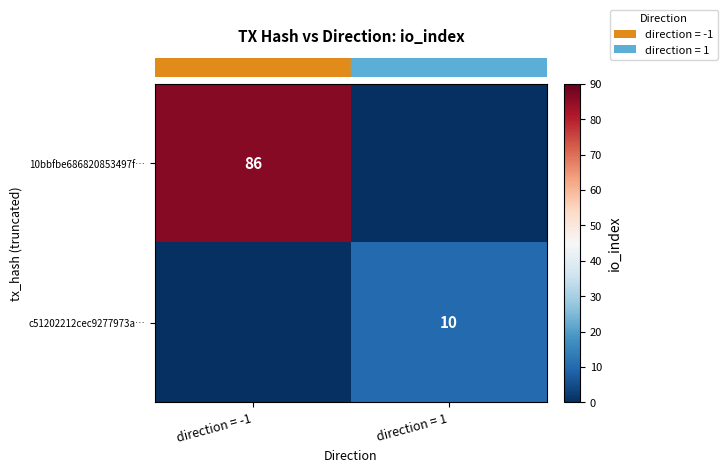

The value of row_0 at direction = 1 is 0. True or false?

True